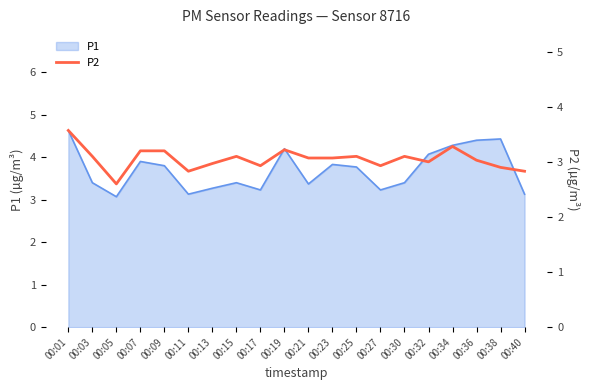

Reading left to right, what are all the values shown in this chart?

00:01=3.6	00:03=3.1	00:05=2.6	00:07=3.2	00:09=3.2	00:11=2.8	00:13=3.0	00:15=3.1	00:17=2.9	00:19=3.2	00:21=3.1	00:23=3.1	00:25=3.1	00:27=2.9	00:30=3.1	00:32=3.0	00:34=3.3	00:36=3.0	00:38=2.9	00:40=2.8